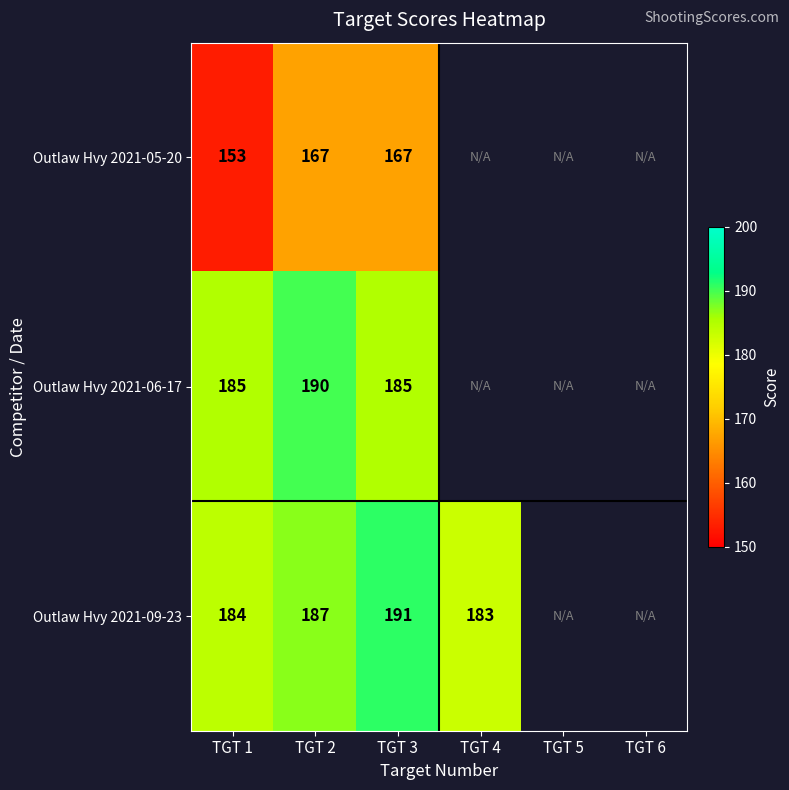

What is the total value across all series at TGT 2?

544